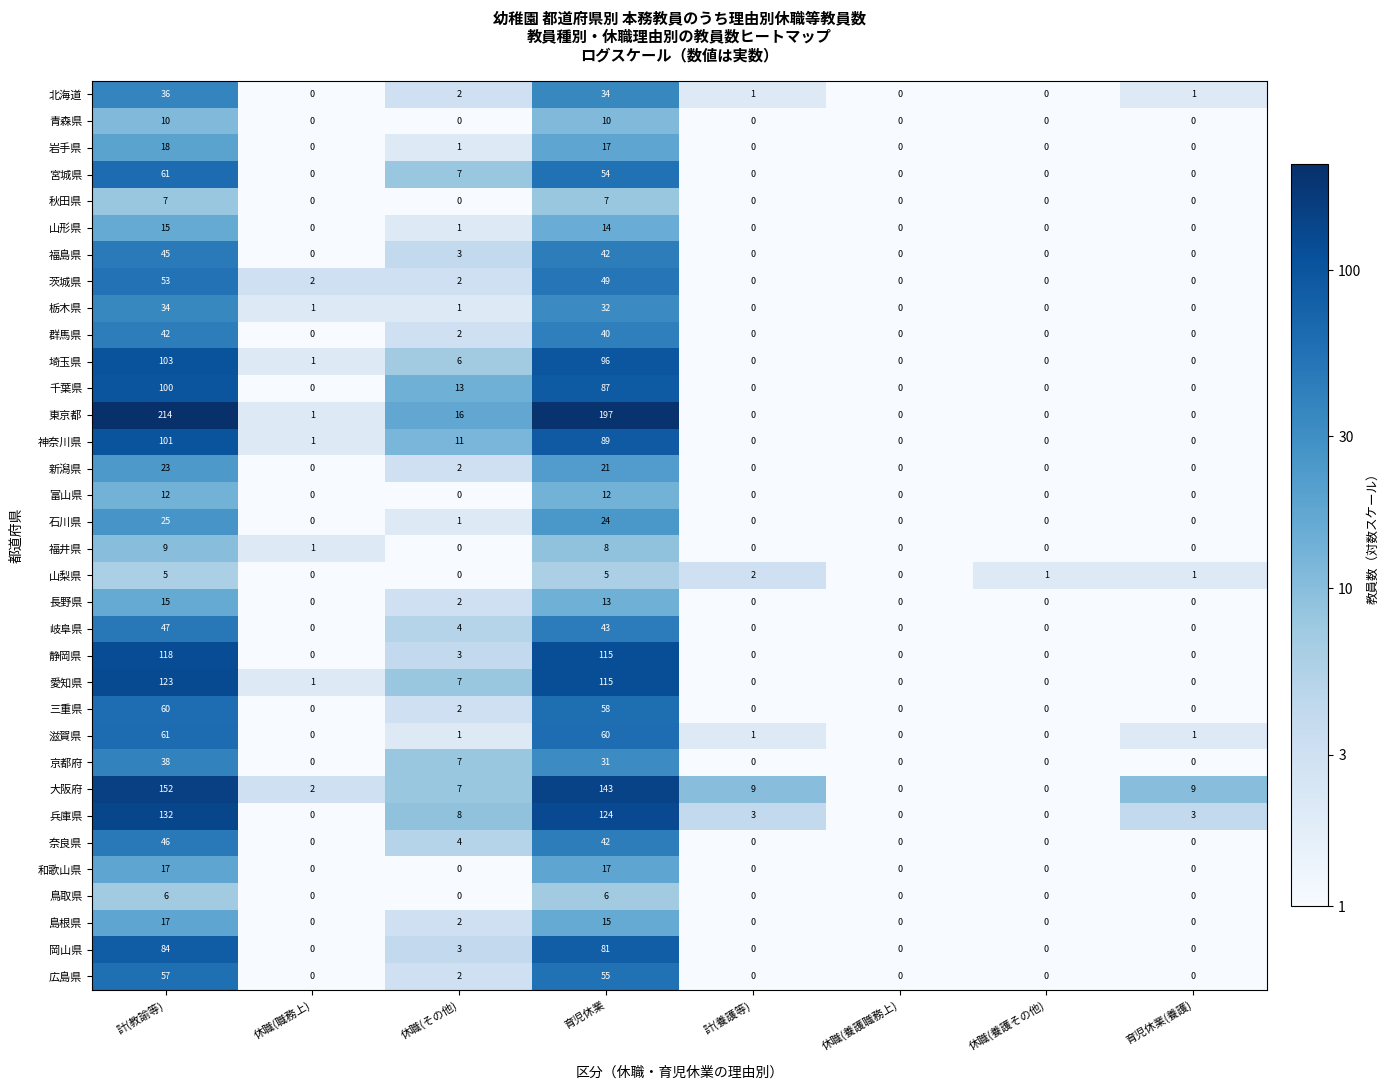

True or false: 広島県 has a value of 57 at 計(教諭等).

True